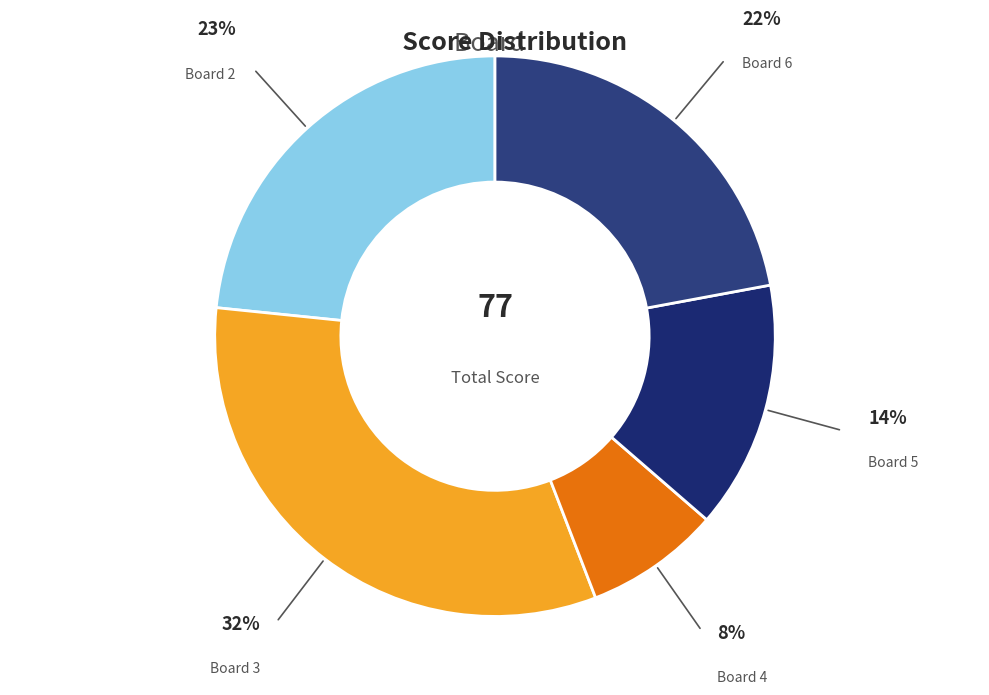

How many segments does this pie chart have?

5